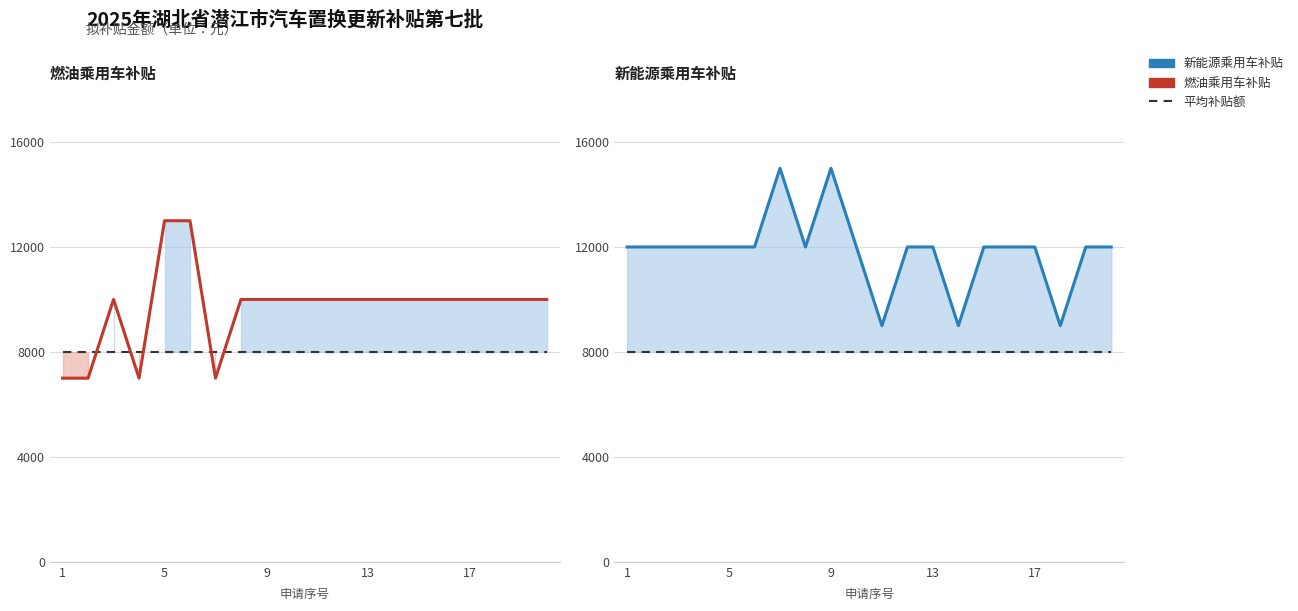

At which label does 平均补贴额 reach its peak?

1